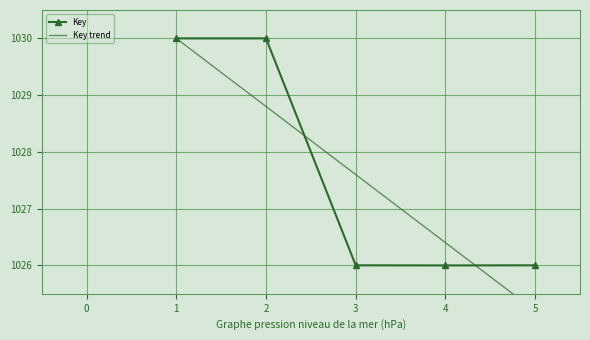

What is the greatest value displayed?

1030.0